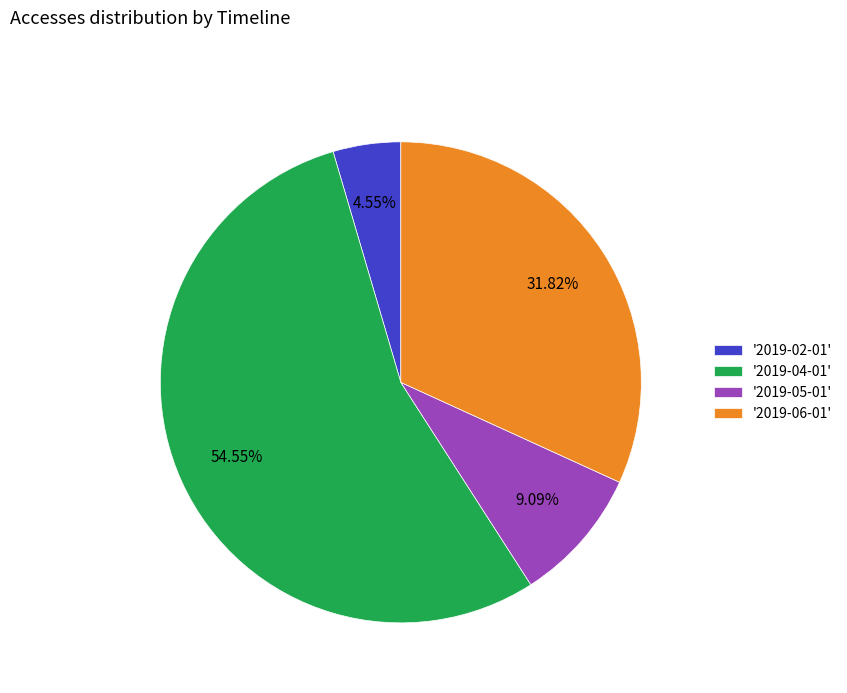

Which slice represents more than half of the pie?

'2019-04-01'